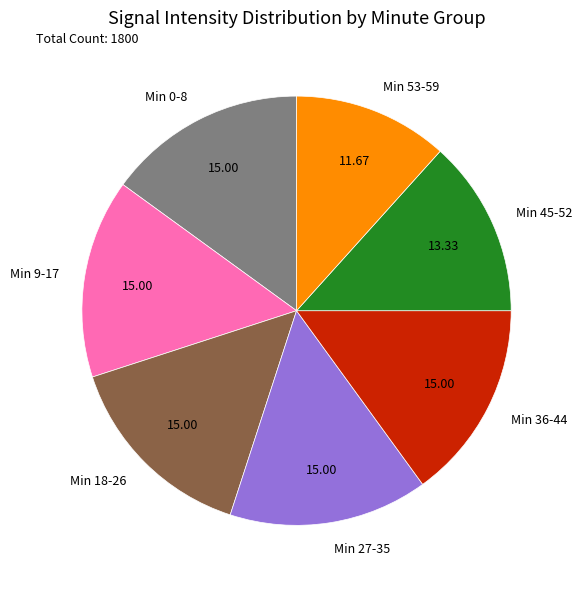

Count the number of slices in the pie.

7